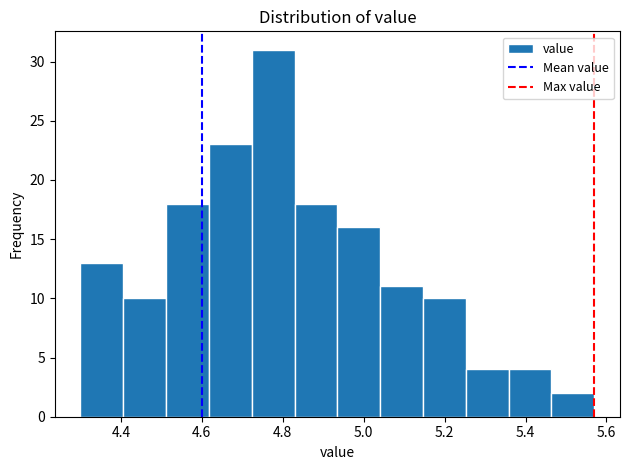

What is the height of the bar covering 5.26 to 5.36 on the x-axis? Neither the bar edges nor the heights are printed on the chart, so give them approximately, as read against the axes.

4